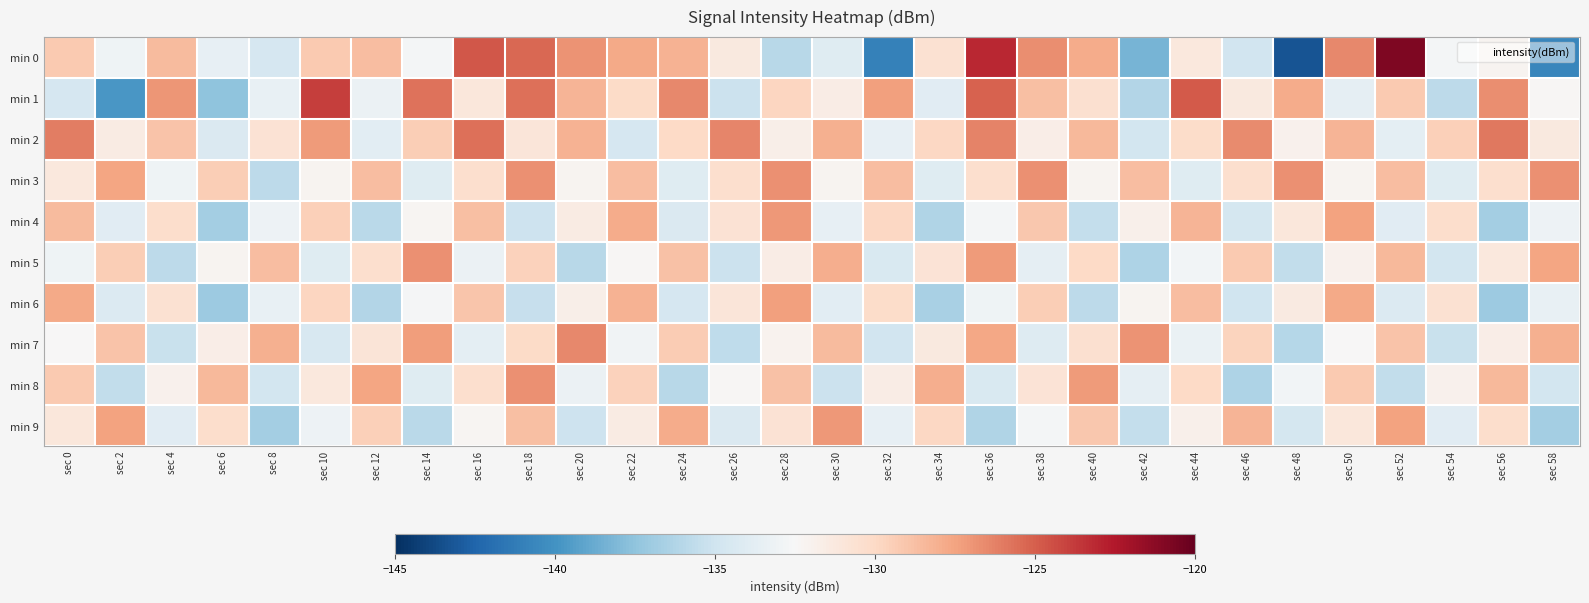

At which category does the chart reach its minimum across all series?

sec 48